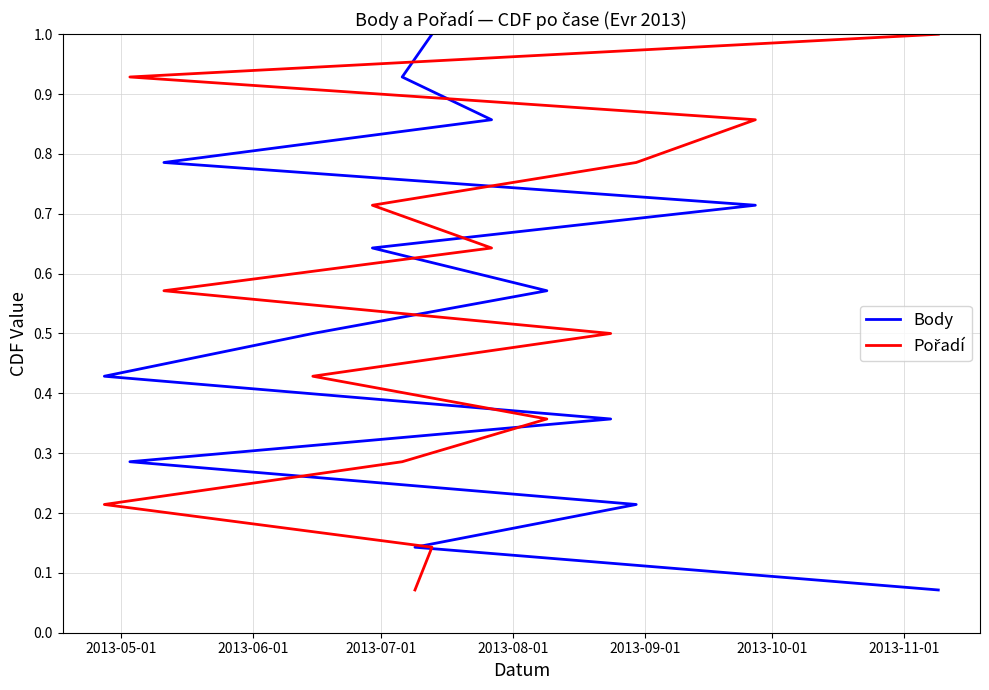

What is the value of the Pořadí point at the 9th from the left?

0.6